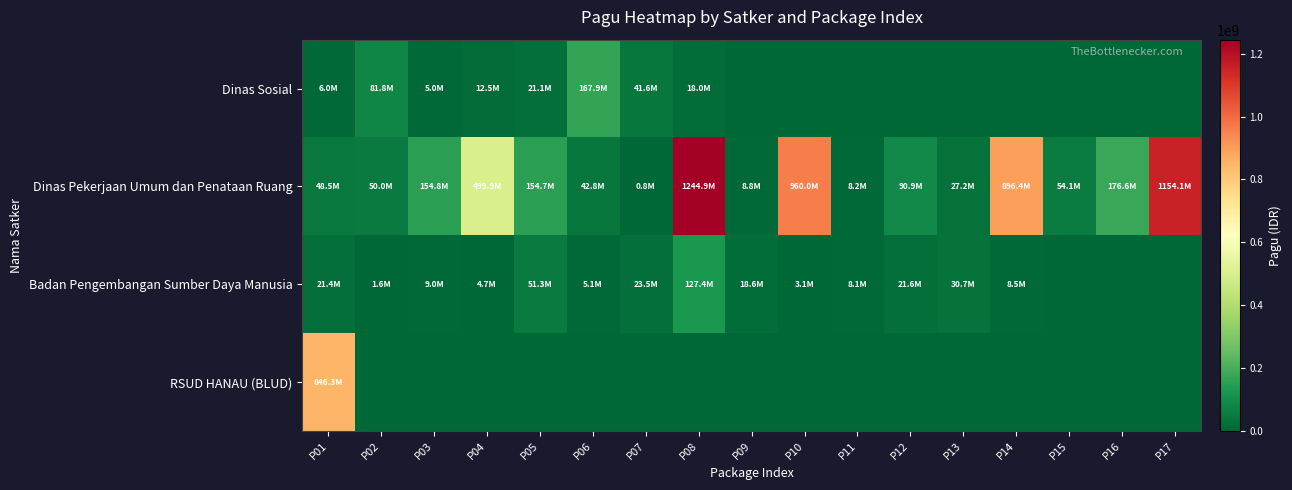

Reading left to right, what are all the values shown in this chart?

Dinas Sosial: P01=6000000	P02=81778000	P03=5000000	P04=12500000	P05=21100000	P06=167900000	P07=41600000	P08=18000000	P09=0	P10=0	P11=0	P12=0	P13=0	P14=0	P15=0	P16=0	P17=0
Dinas Pekerjaan Umum dan Penataan Ruang: P01=48500000	P02=50000000	P03=154840000	P04=499932000	P05=154650000	P06=42800000	P07=800000	P08=1244880000	P09=8820000	P10=959971000	P11=8160000	P12=90900000	P13=27200000	P14=896402000	P15=54150000	P16=176600000	P17=1154145000
Badan Pengembangan Sumber Daya Manusia: P01=21435851	P02=1650000	P03=9001057	P04=4675000	P05=51337383	P06=5100000	P07=23508875	P08=127409795	P09=18570000	P10=3069800	P11=8130750	P12=21624000	P13=30660000	P14=8471520	P15=0	P16=0	P17=0
RSUD HANAU (BLUD): P01=846300000	P02=0	P03=0	P04=0	P05=0	P06=0	P07=0	P08=0	P09=0	P10=0	P11=0	P12=0	P13=0	P14=0	P15=0	P16=0	P17=0